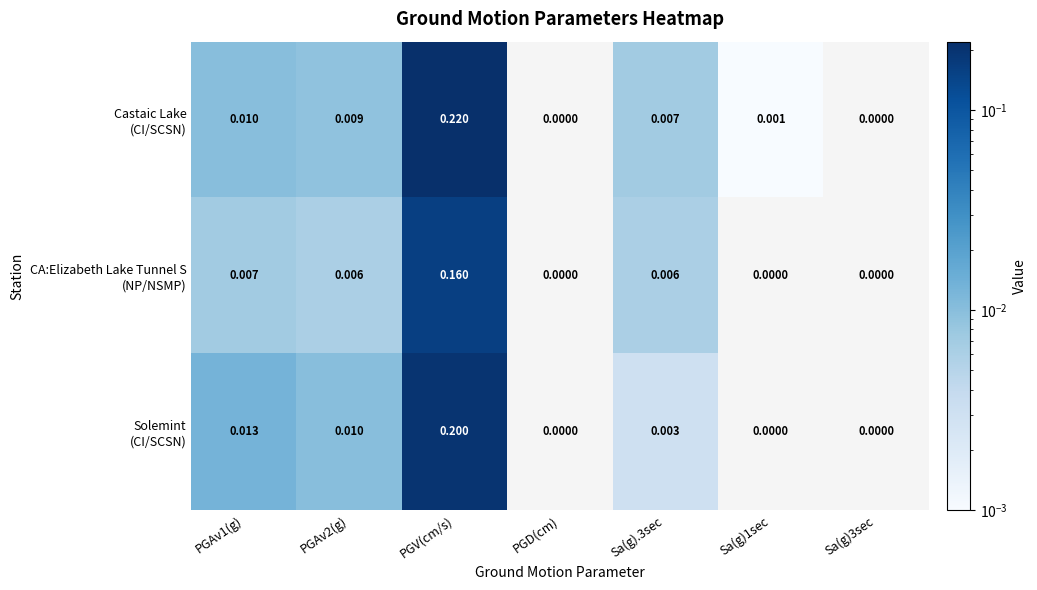

Which label corresponds to the largest value in the chart?

PGV(cm/s)